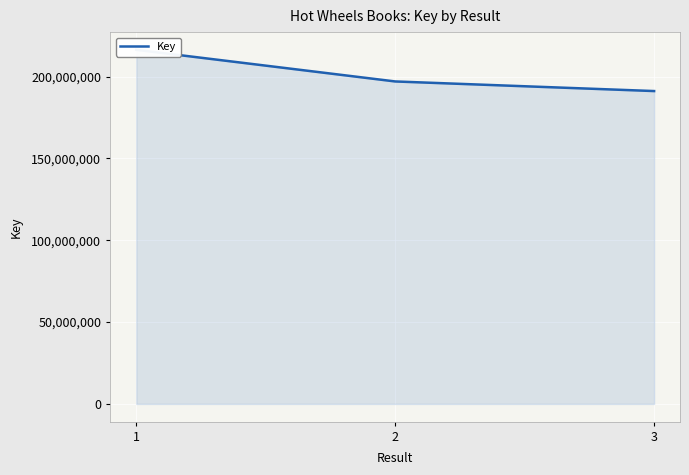

Reading left to right, extract all data points from this chart.

216354623	197026954	191155411